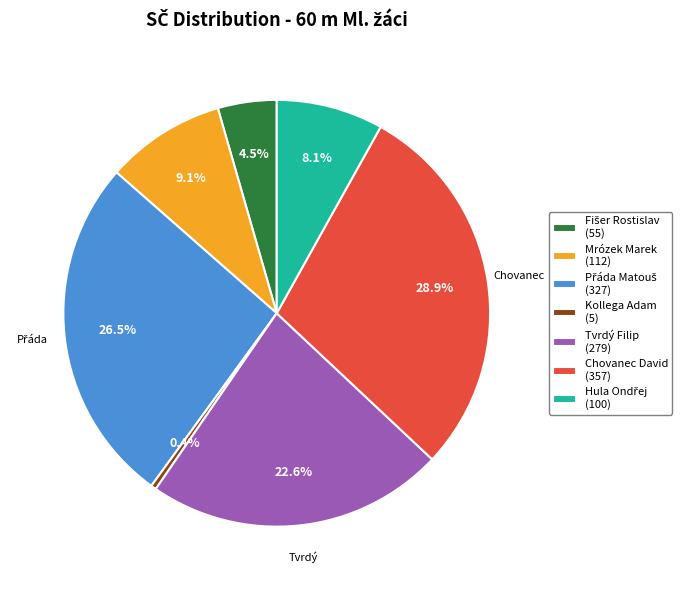

Which has a higher value, Kollega Adam (5) or Tvrdý Filip (279)?

Tvrdý Filip (279)